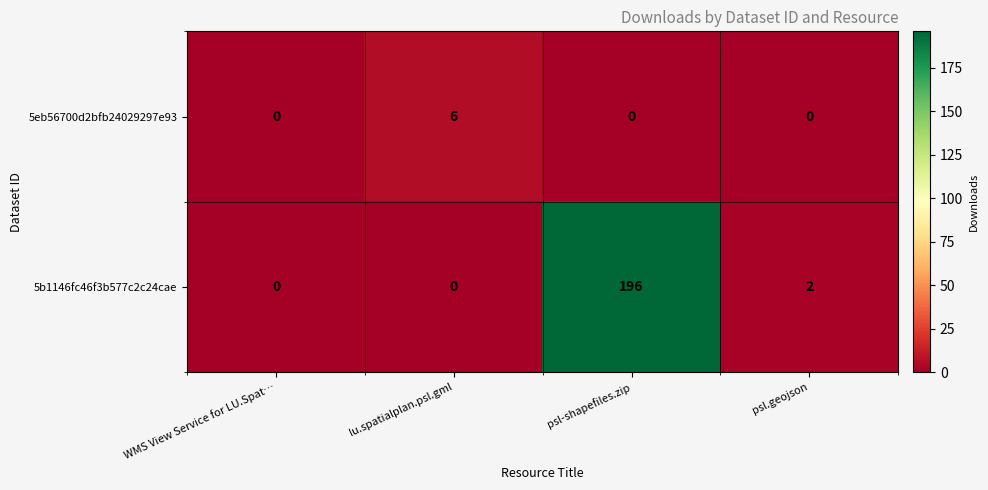

How many categories are shown in the chart?

4